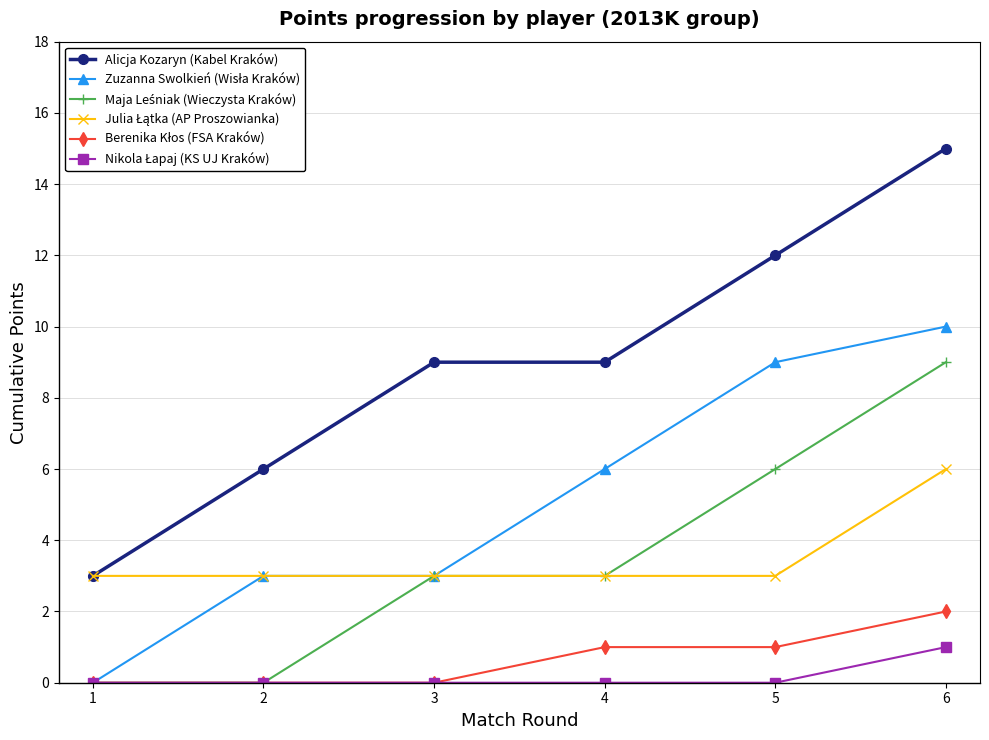

At which category does the chart reach its peak across all series?

6